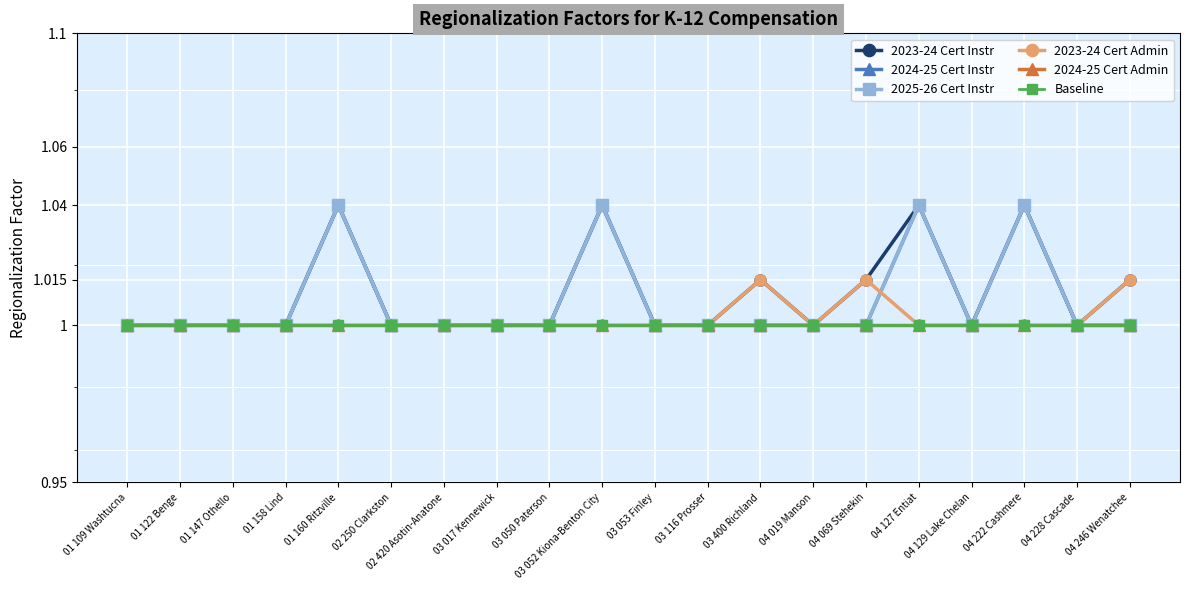

How many lines are shown in the chart?

6